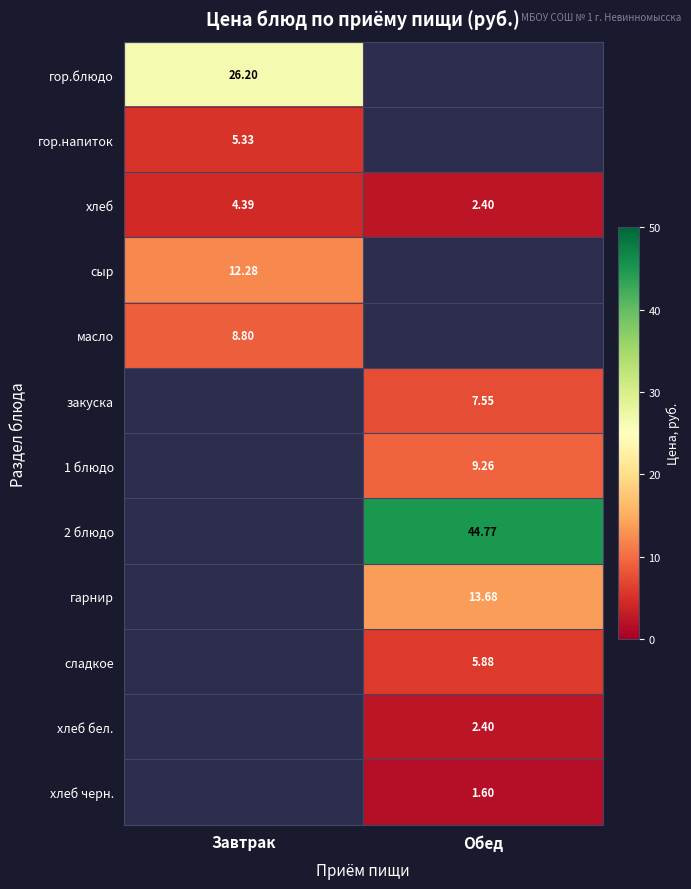

At which label does хлеб first exceed 4?

Завтрак